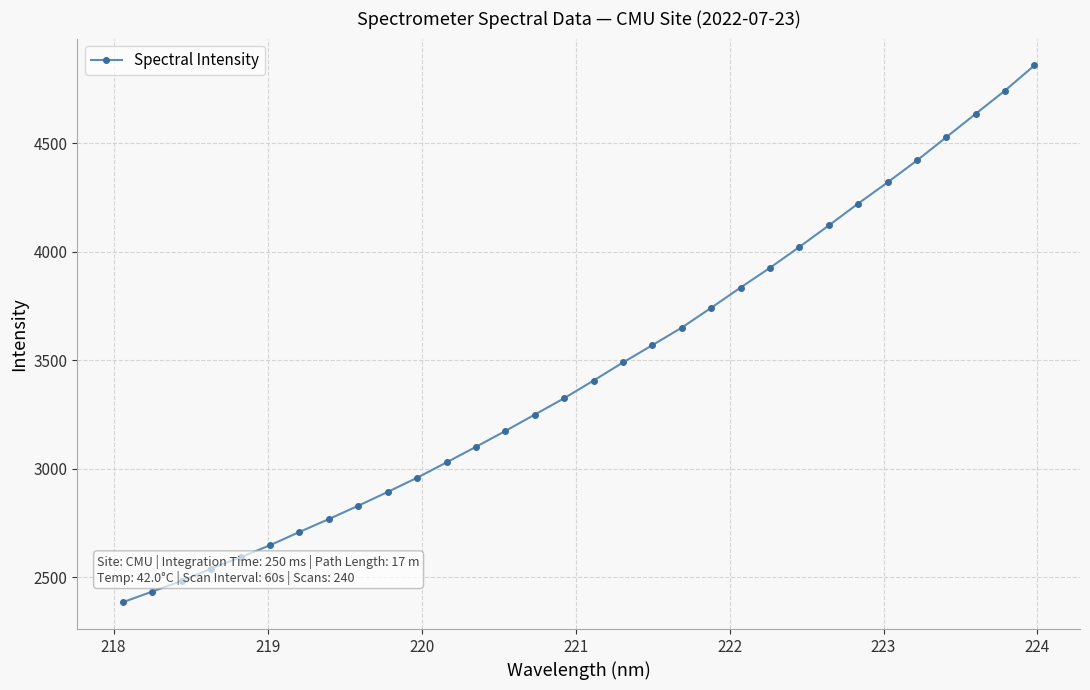

What is the difference between the second highest and minimum values?

2357.3